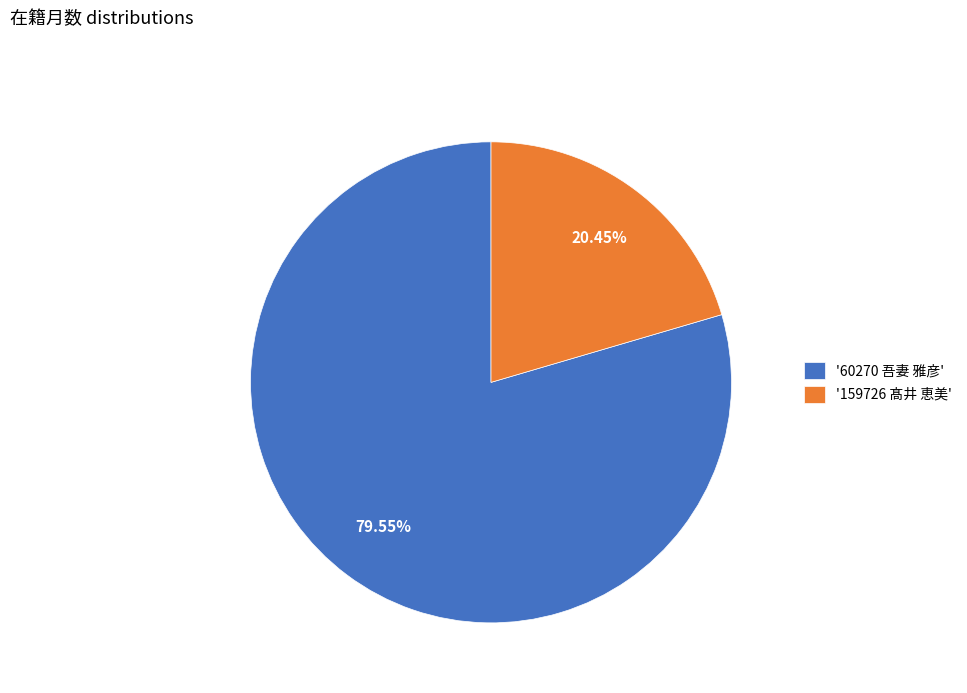

Which slice represents more than half of the pie?

'60270 吾妻 雅彦'